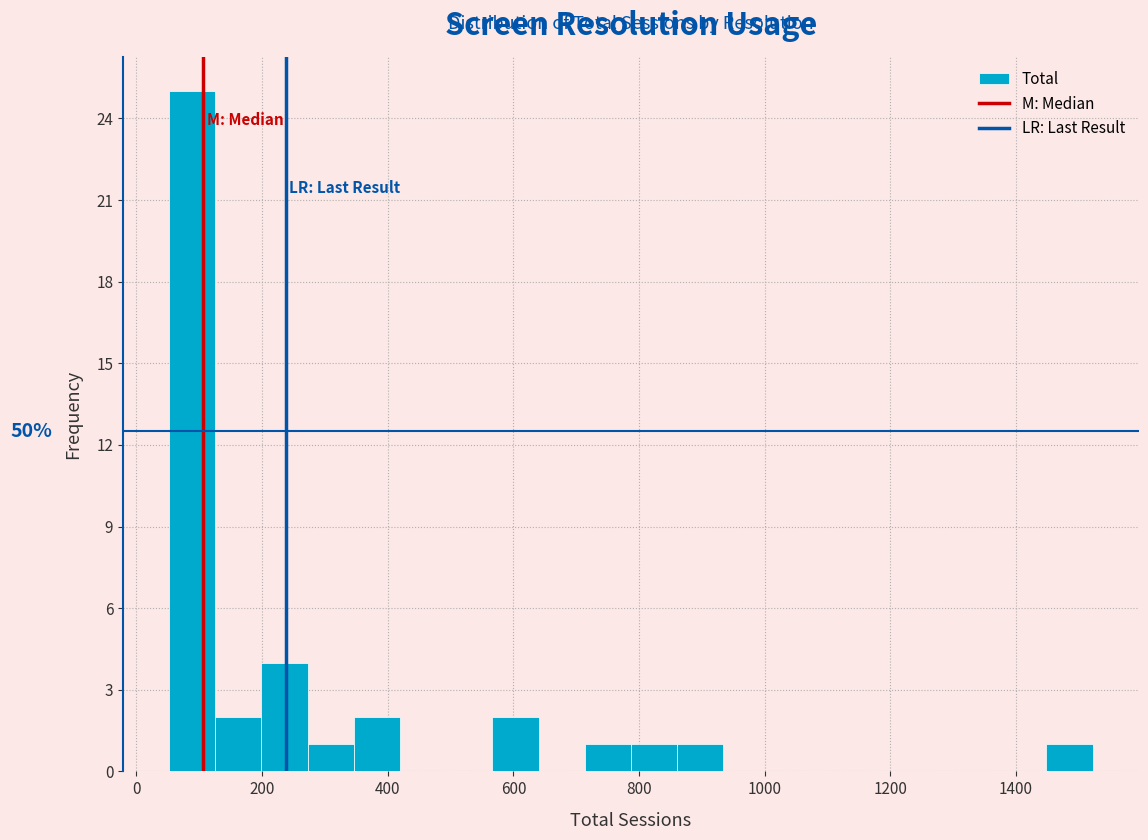

Around what value on the x-axis is the tallest bar? Give the approximate position of its centre, as read against the axis.

80